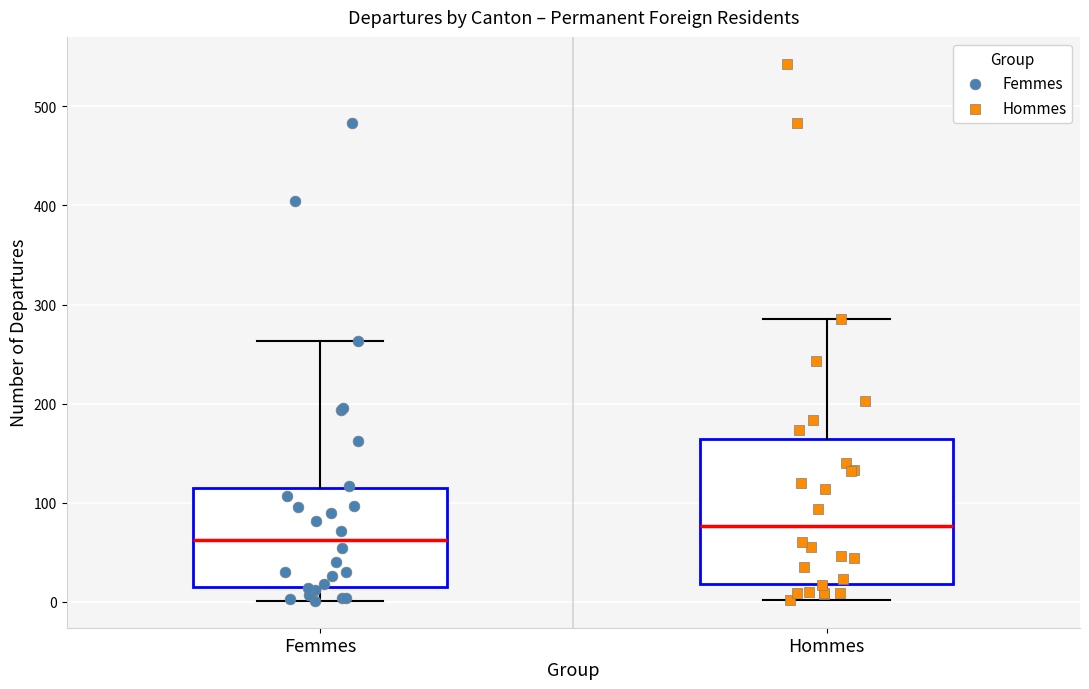

Reading left to right, transcribe this box plot: for each box, give where its median line is, the range the box spans, and where its two whiskers end, as read against the y-axis. The values are not printed on the chart, so give them approximately, as read against the axis.

Femmes: median 60, box 20 to 110, whiskers 0 to 260
Hommes: median 80, box 20 to 160, whiskers 0 to 290